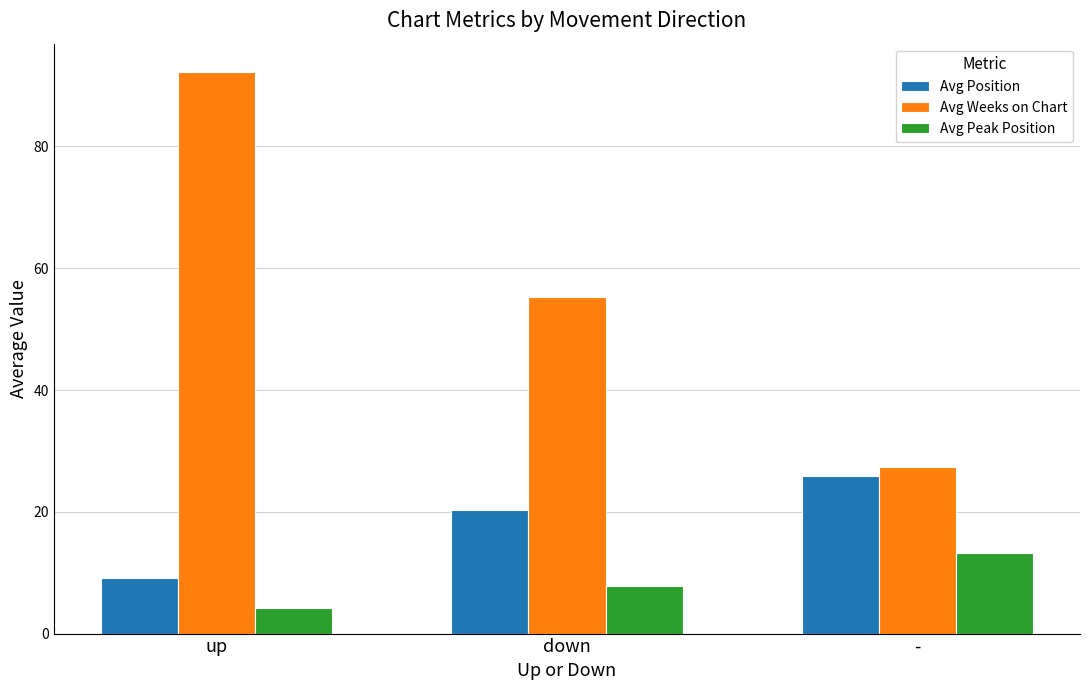

At which category is the sum across all series the highest?

up